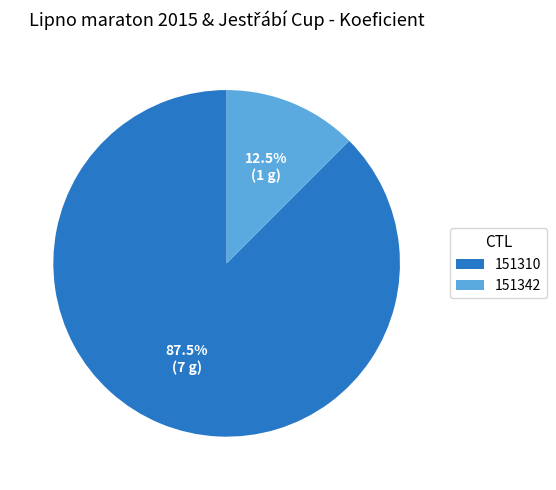

What portion of the pie excludes 151310?

12.5%